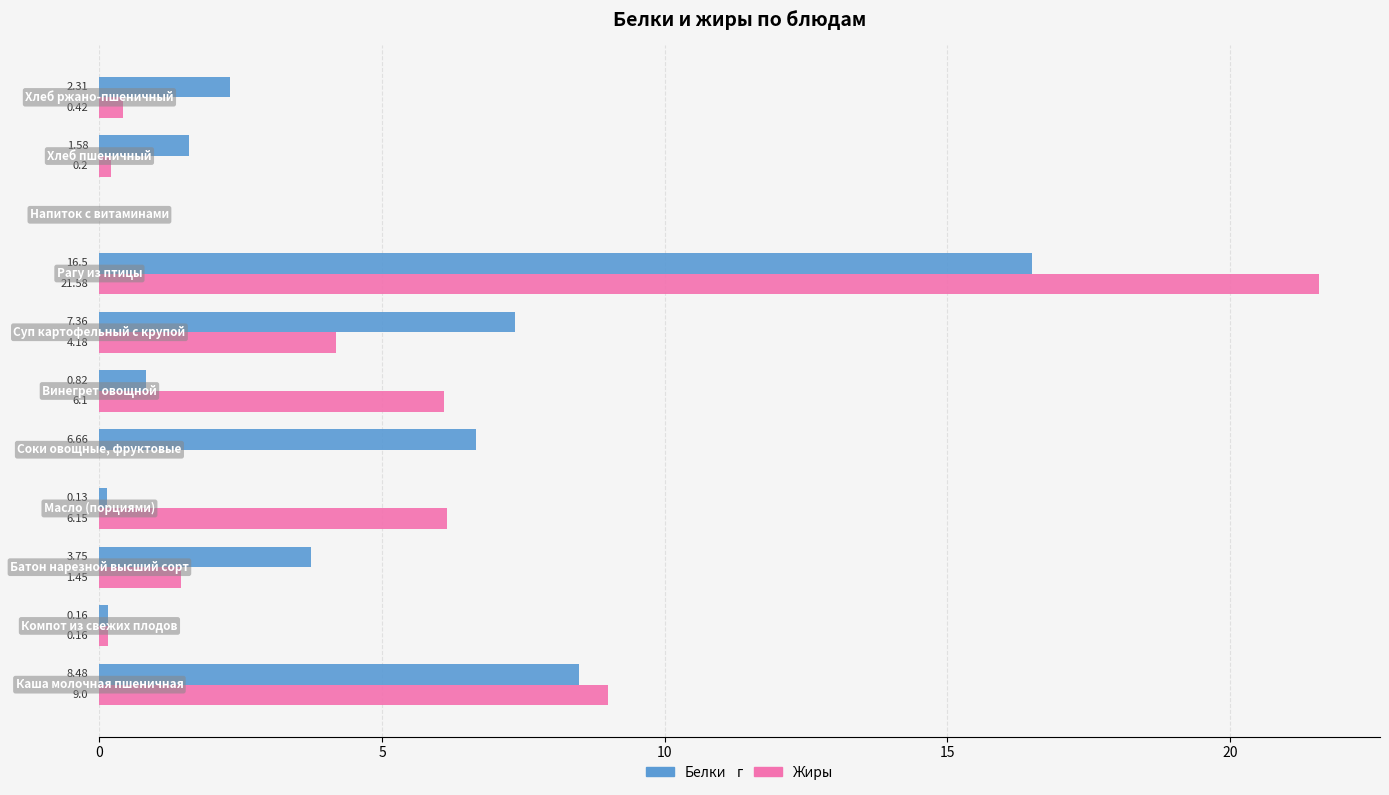

What is the sum of all Белки values?

47.8